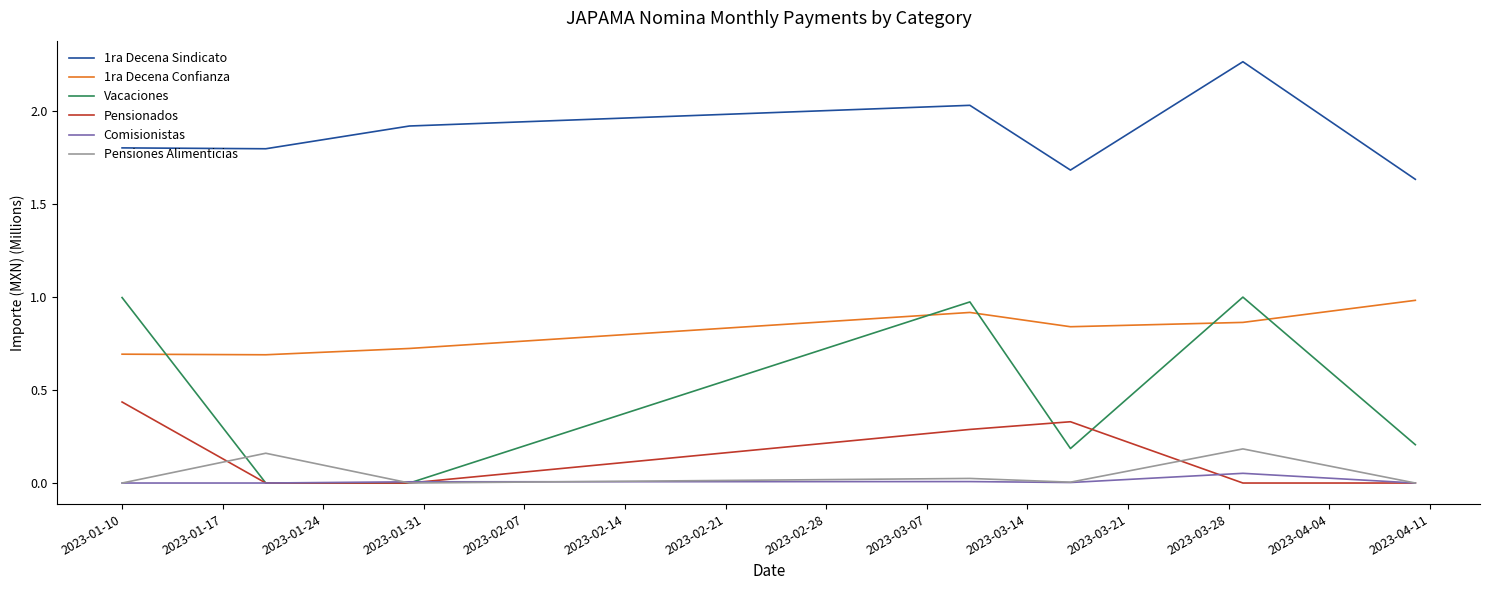

True or false: 1ra Decena Confianza and Pensionados cross at least once.

False